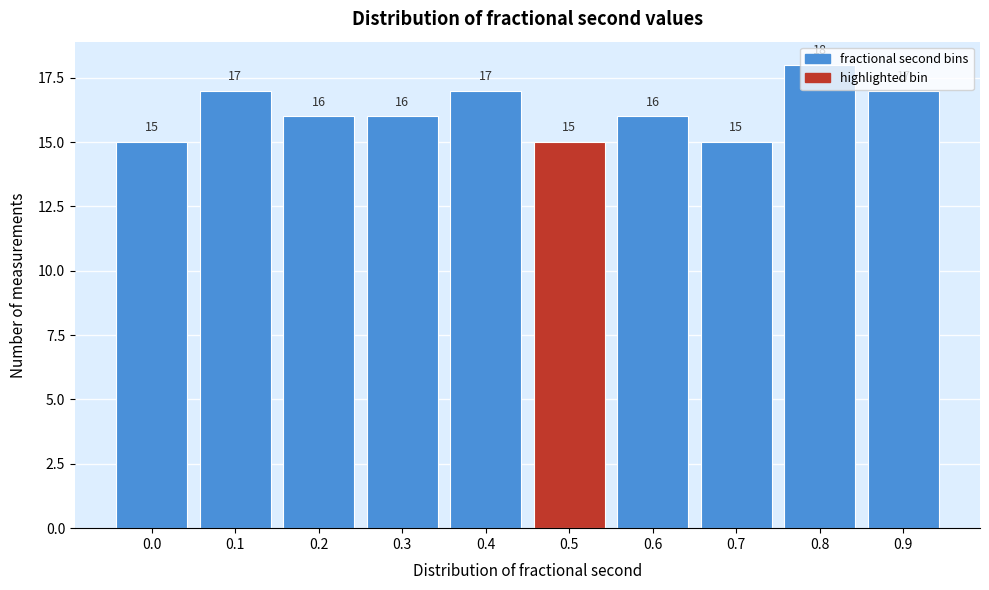

Which has a higher value, 0.4 or 0.7?

0.4